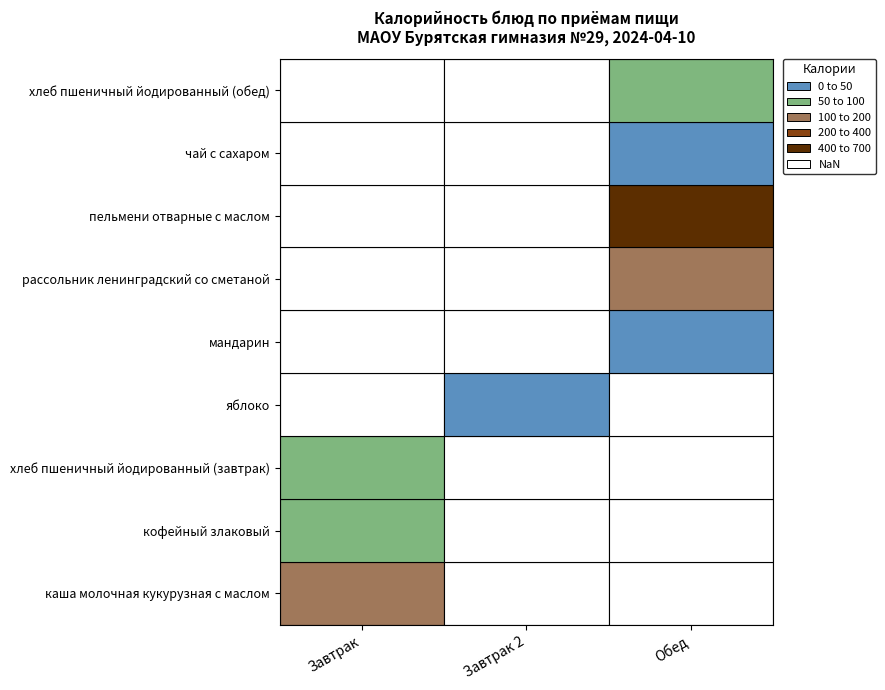

How many data points in Завтрак are above 70?

2